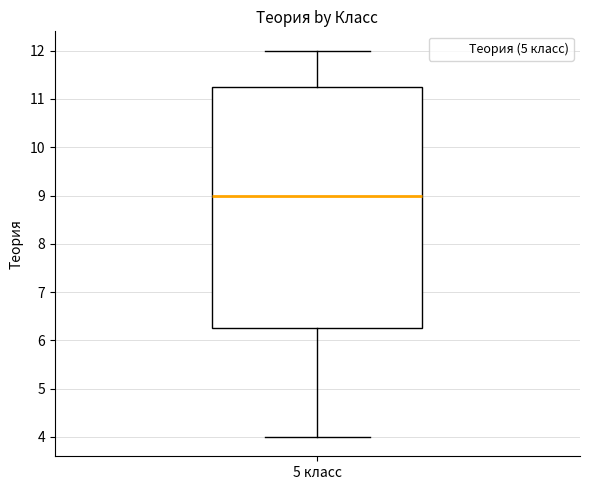

Where does the upper whisker of the box for 5 класс end on the y-axis? The values are not printed on the chart, so give them approximately, as read against the axis.

12.0